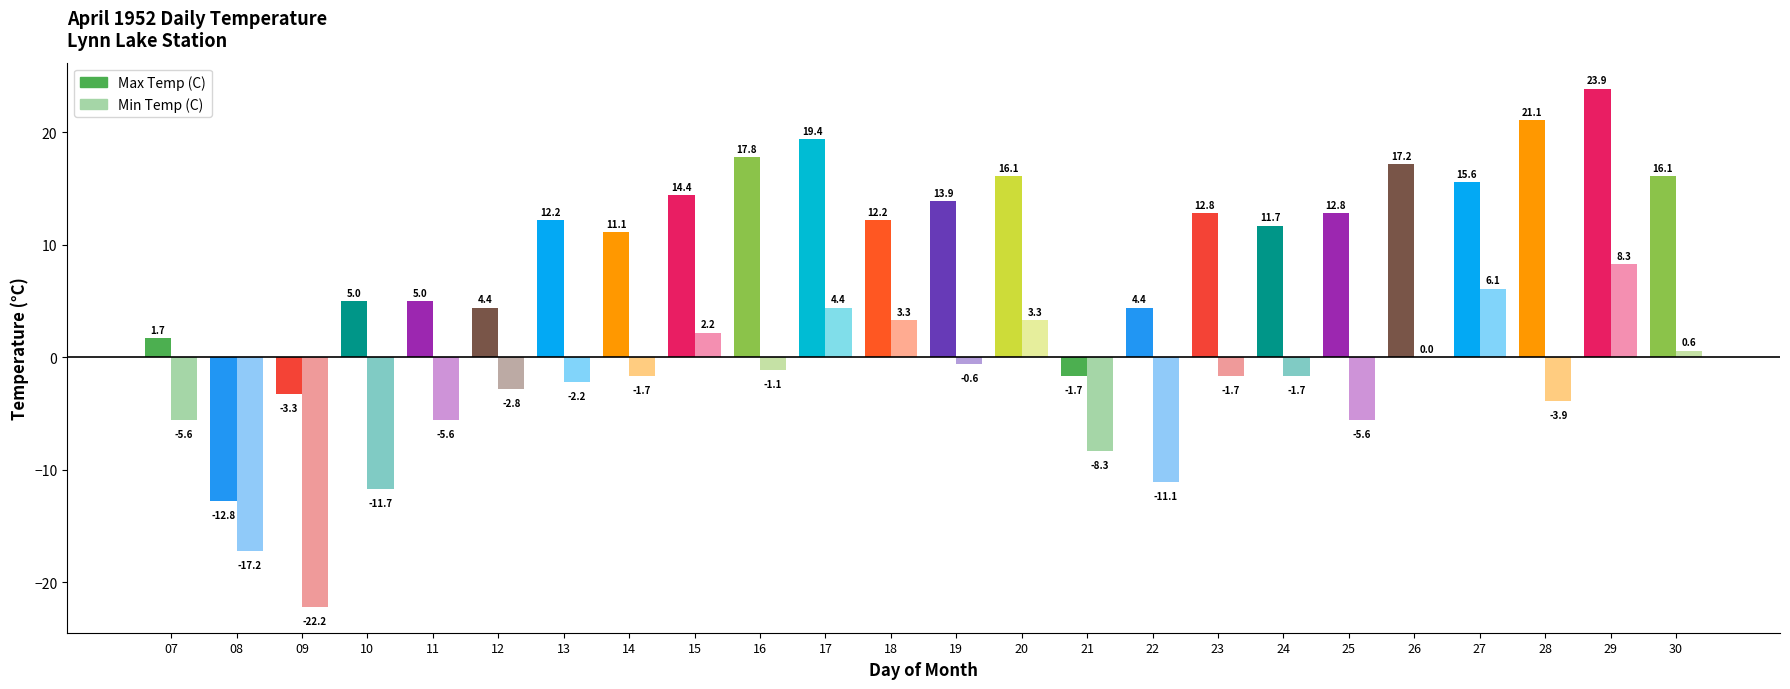

The Max Temp (C) series shows 8.8 at 29. True or false?

False